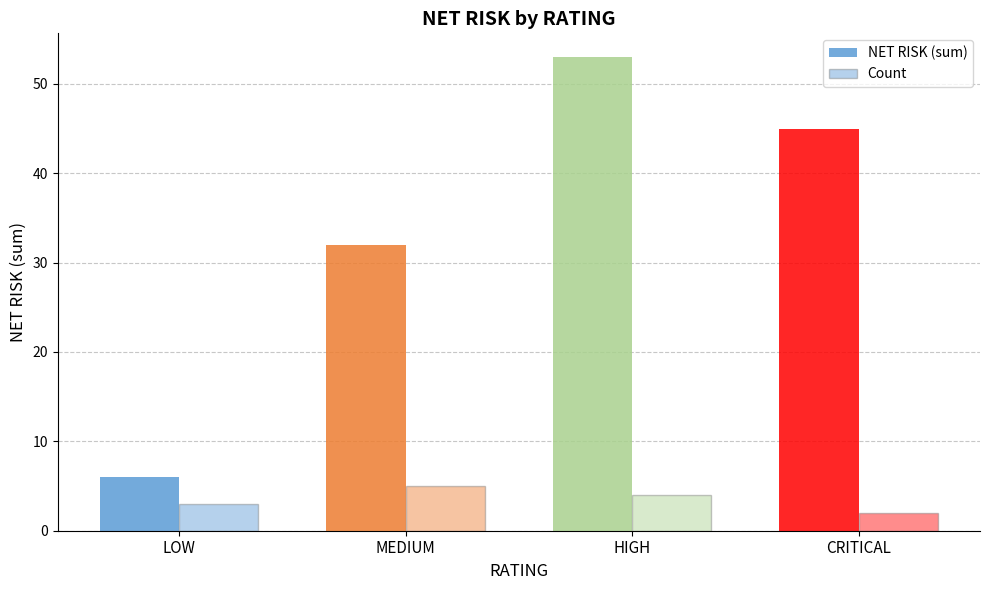

List the series in order of their peak value, highest first.

NET RISK (sum), Count